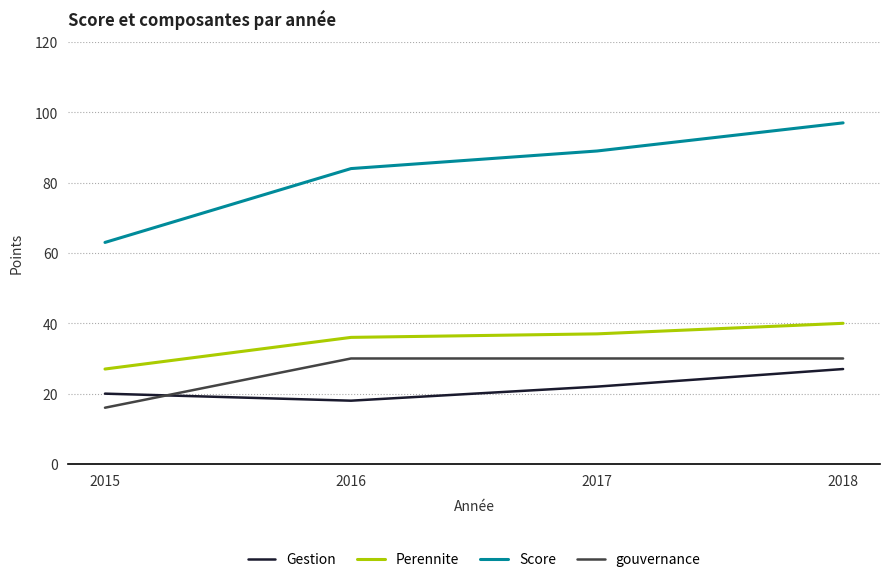

Rank the series by their maximum value, from lowest to highest.

Gestion, gouvernance, Perennite, Score